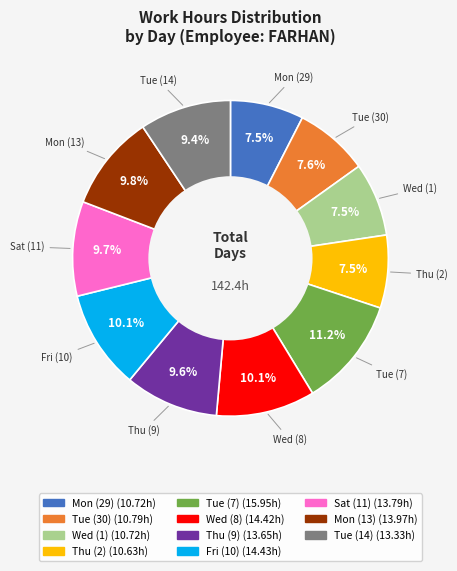

Is there any slice that represents more than half of the pie?

No